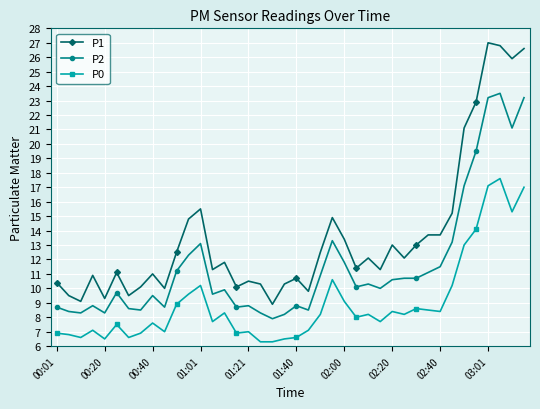

Which series has the widest spread of values?

P1